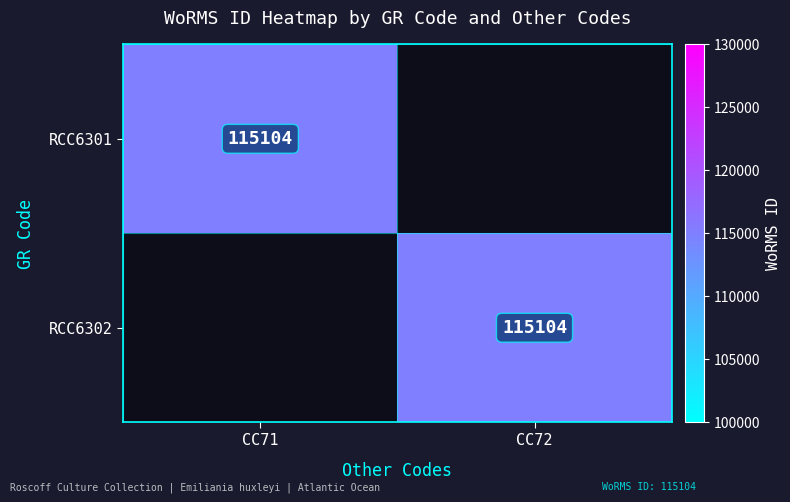

The RCC6301 series shows 115104 at CC71. True or false?

True